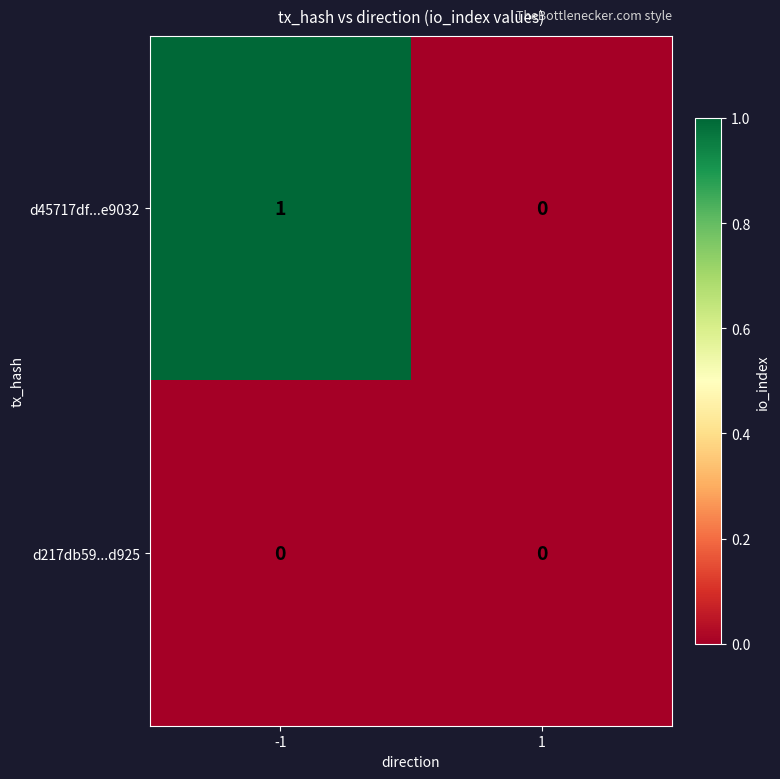

Which series has the widest spread of values?

d45717df...e9032